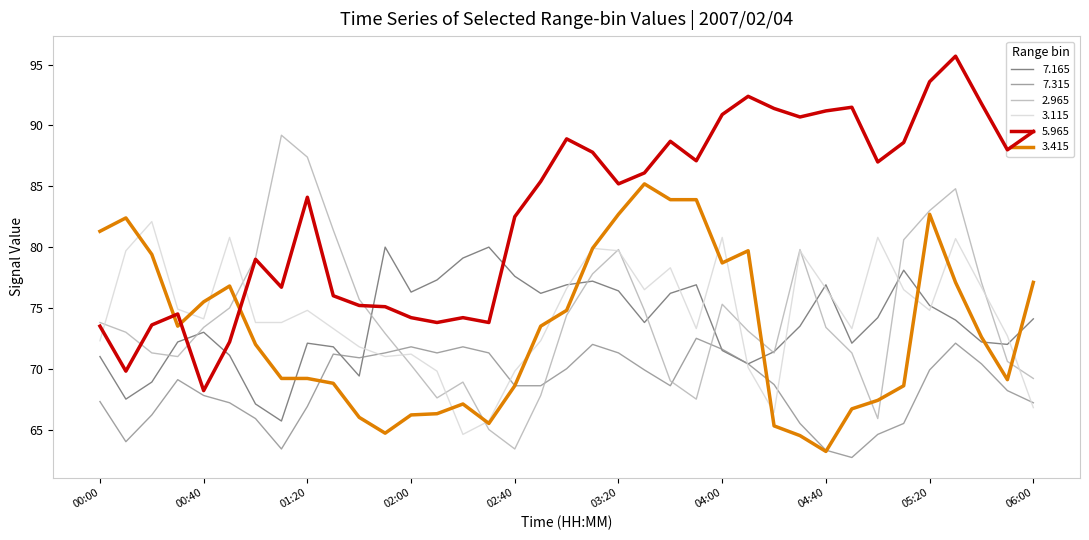

After their last crossing, which series has the higher values: 3.115 or 5.965?

5.965